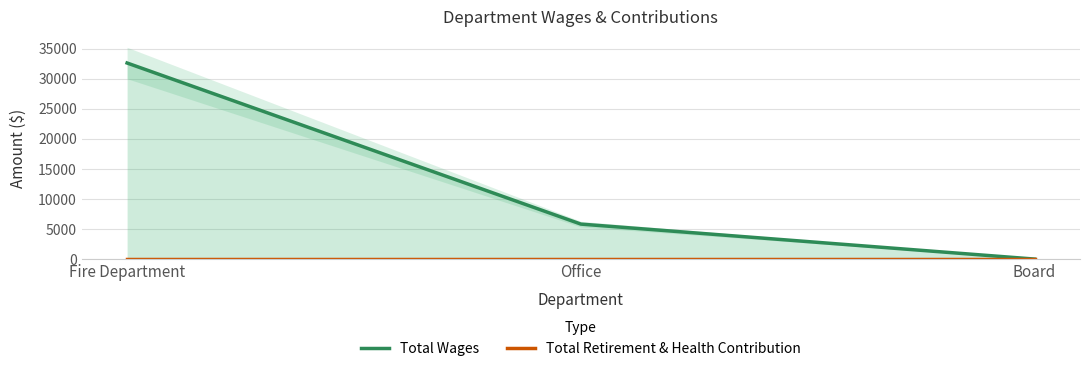

Reading left to right, extract all data points from this chart.

Total Wages: 32605	5818	0
Total Retirement & Health Contribution: 0	0	0